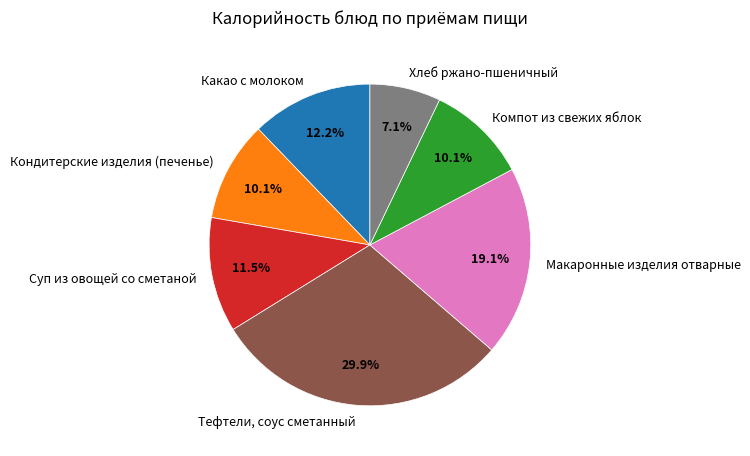

Approximately how many times larger is the value at Компот из свежих яблок compared to Какао с молоком?

0.8